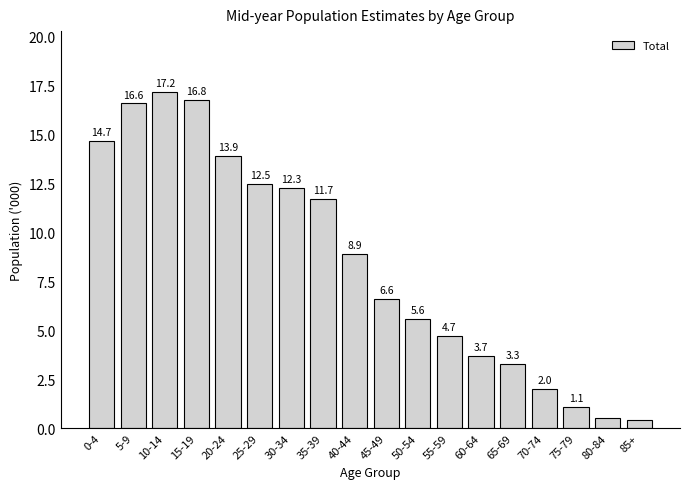

Reading right to left, transcribe all the data shown in this chart.

0.4	0.5	1.1	2.0	3.3	3.7	4.7	5.6	6.6	8.9	11.7	12.3	12.5	13.9	16.8	17.2	16.6	14.7